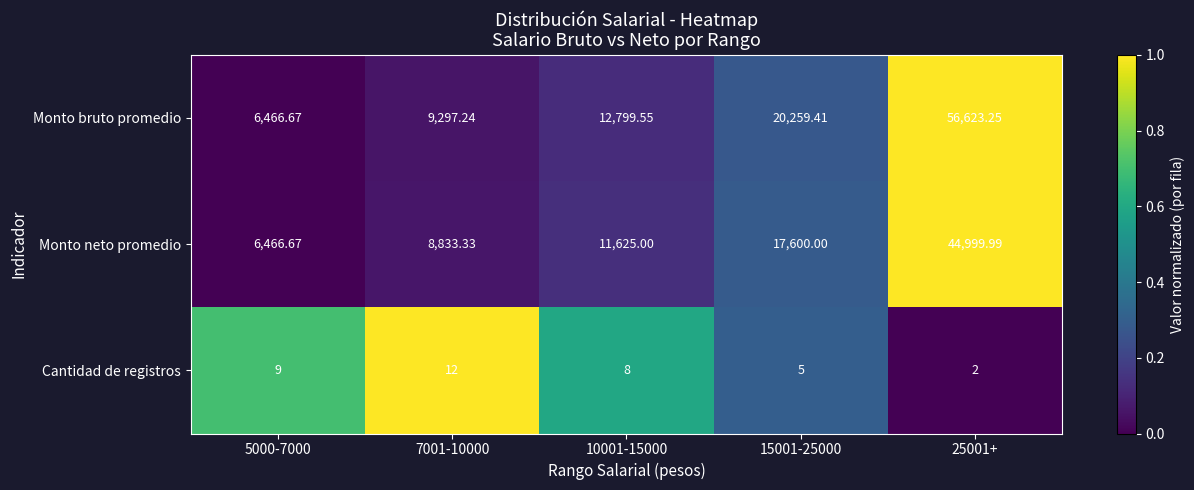

Rank the series at 7001-10000 from lowest to highest value.

Cantidad de registros, Monto neto promedio, Monto bruto promedio